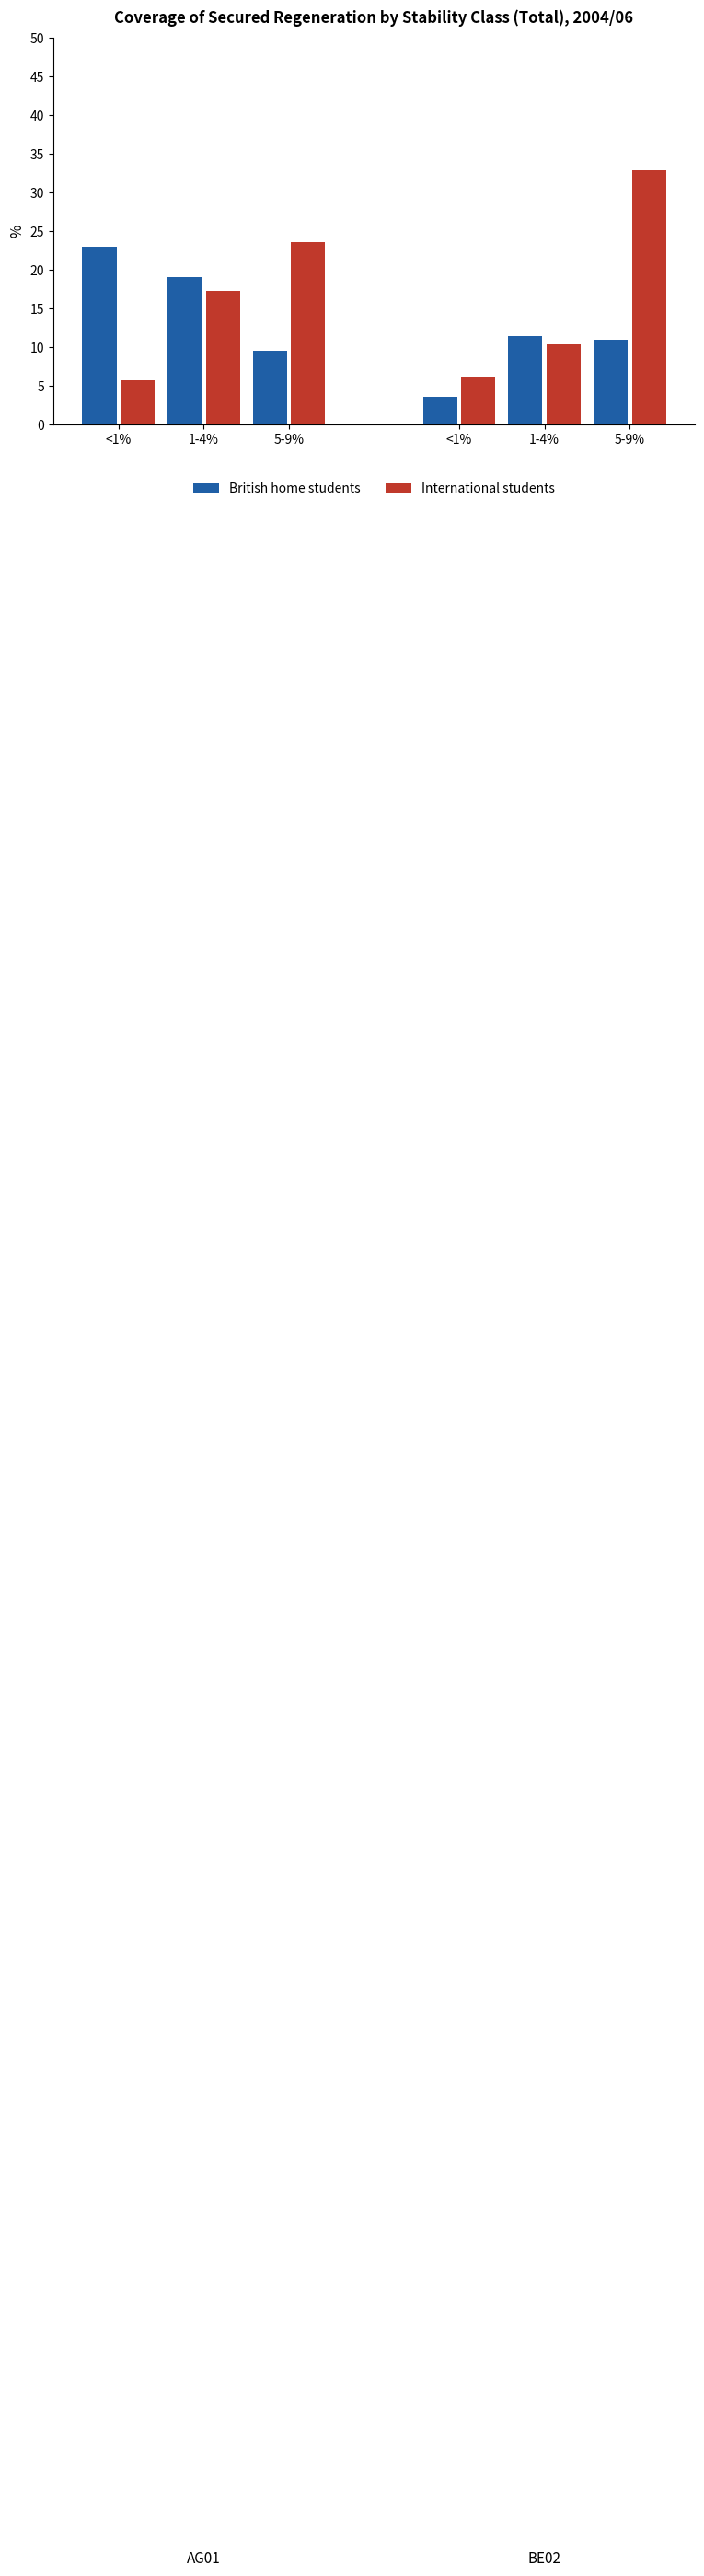

How many series are shown in this chart?

2